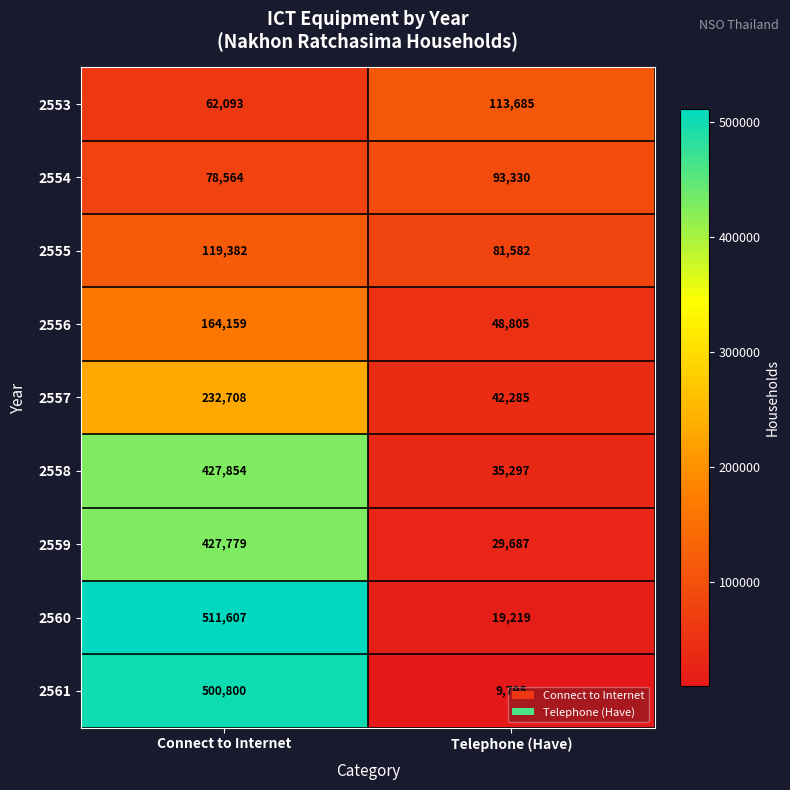

Which series has the largest total across all categories?

2560